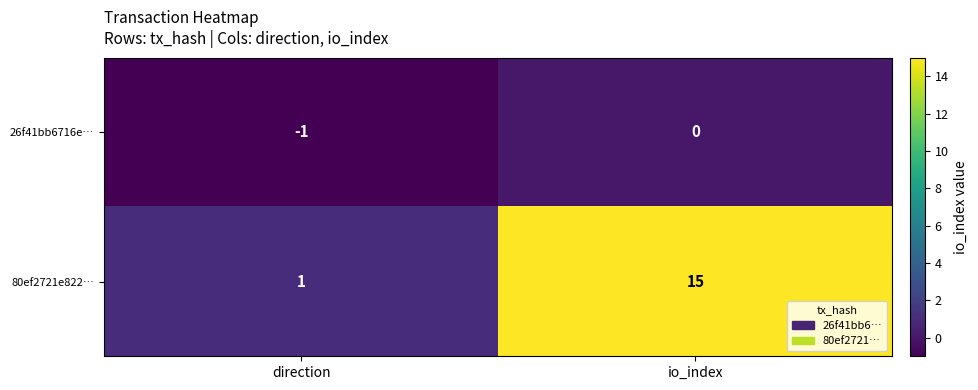

List the series in order of their peak value, lowest first.

26f41bb6716e…, 80ef2721e822…